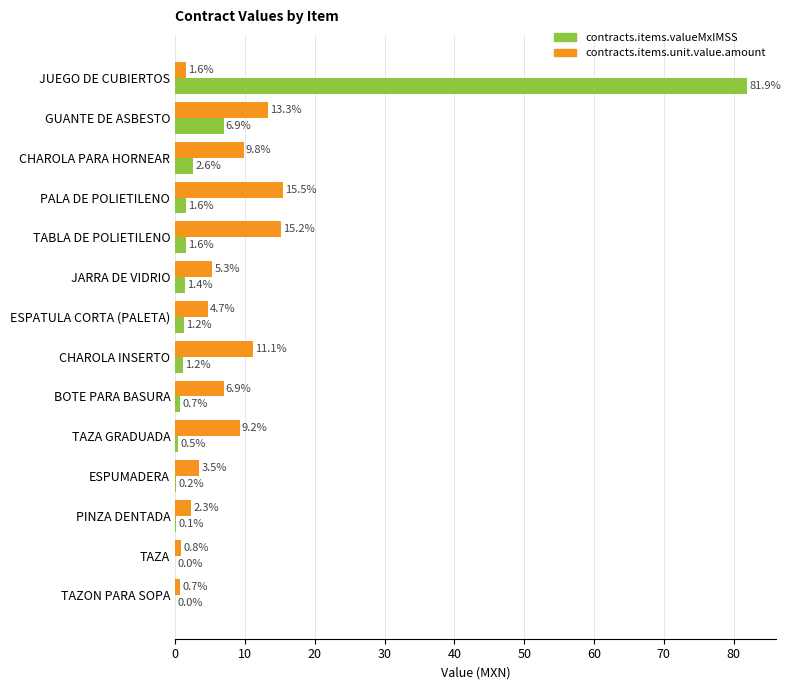

What are all the series names shown in the legend?

contracts.items.valueMxIMSS, contracts.items.unit.value.amount